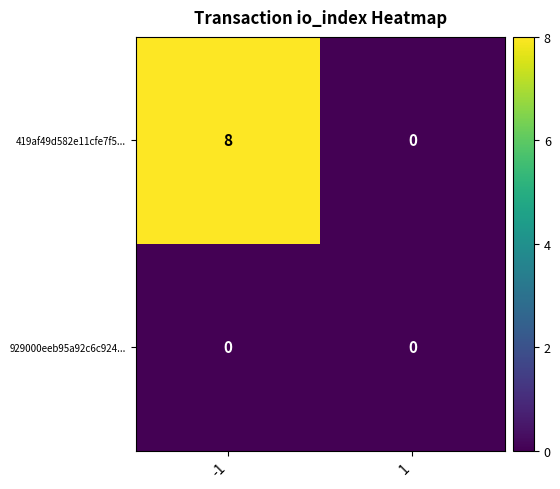

Reading left to right, transcribe all the data shown in this chart.

419af49d582e11cfe7f5...: 8	0
929000eeb95a92c6c924...: 0	0